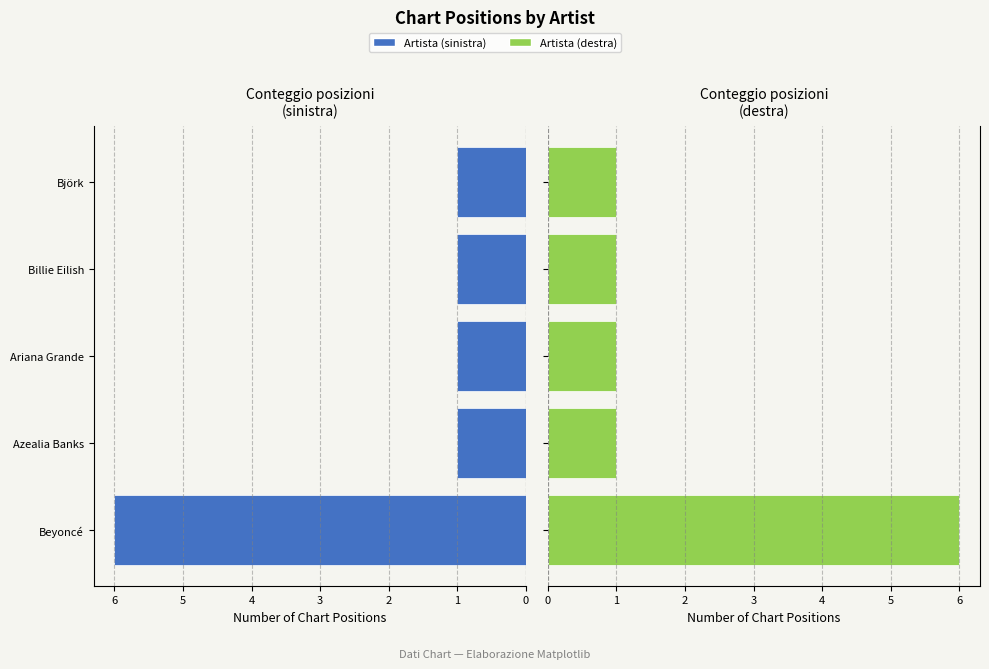

Between 1 and 4, which series saw the biggest shift?

Posizioni (sinistra)